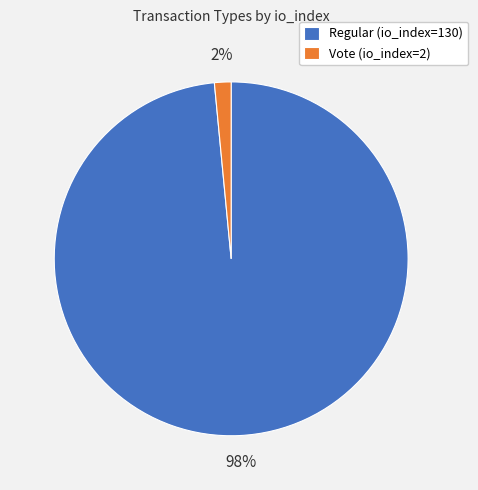

To the nearest percent, what portion does Vote (io_index=2) represent?

2%